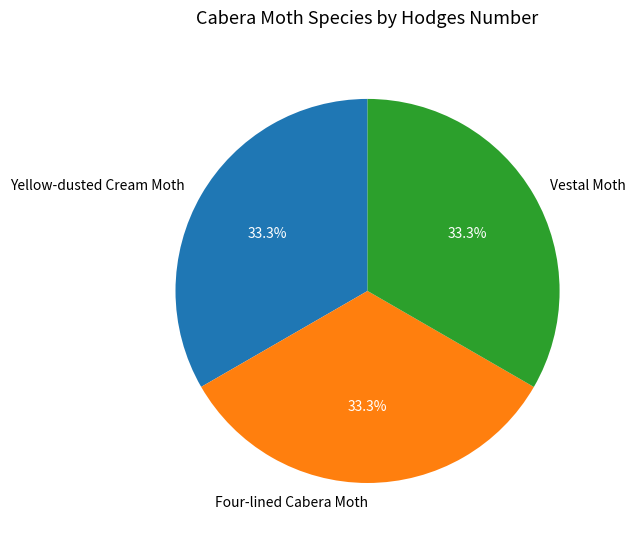

What percentage is the Yellow-dusted Cream Moth slice, to the nearest percent?

33%